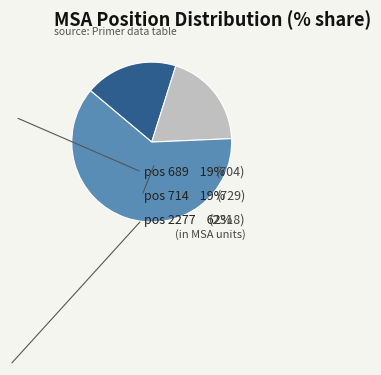

Which has a higher value, pos 2277 or pos 689?

pos 2277